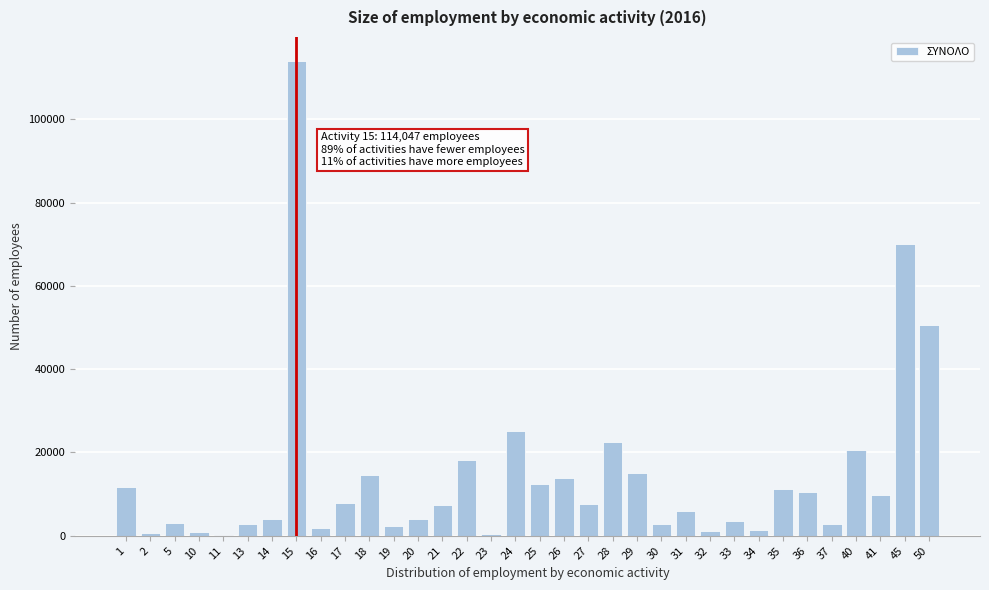

Is it true that the value at 15 is 114047?

True